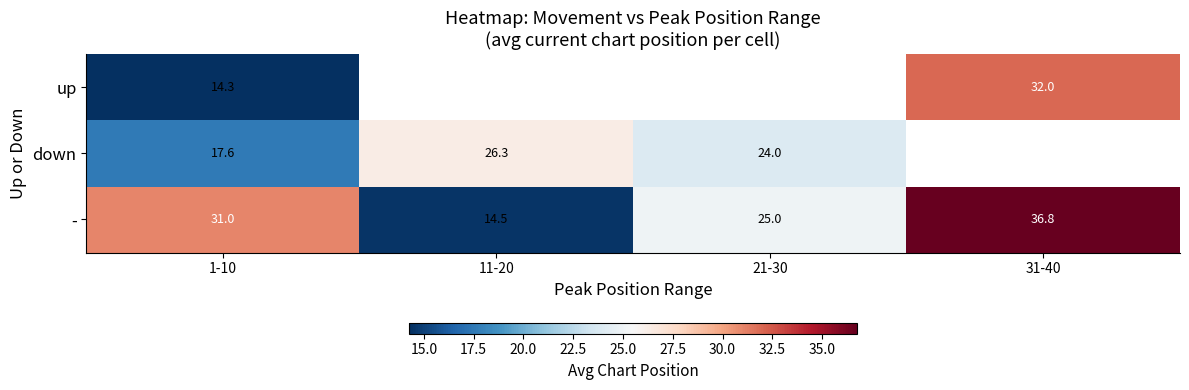

Is it true that up equals 14.3 at 1-10?

True